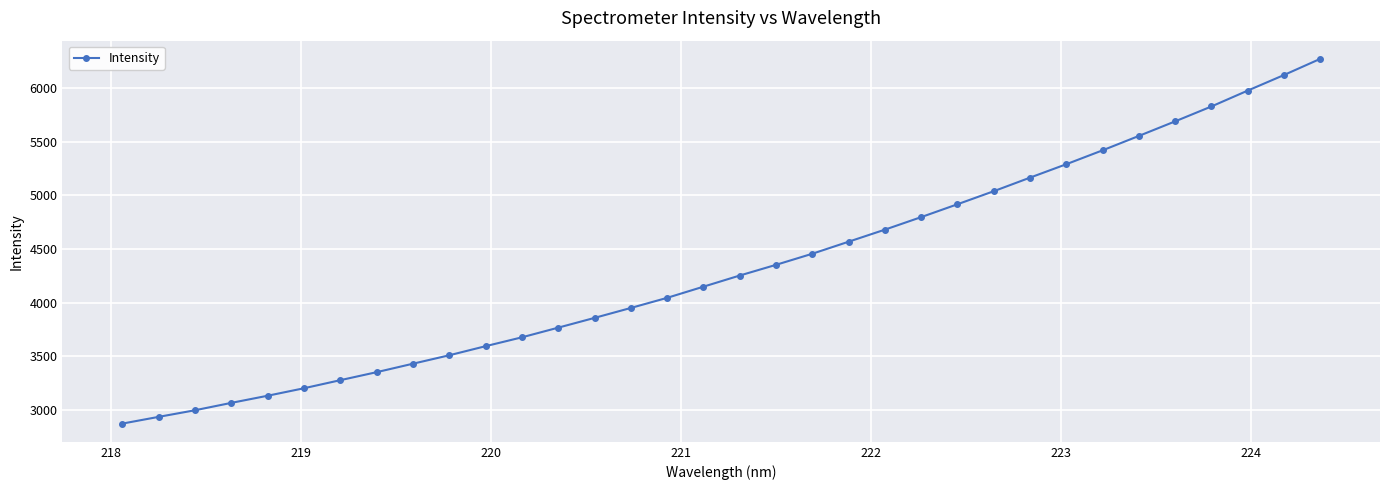

What is the greatest value displayed?

6271.5